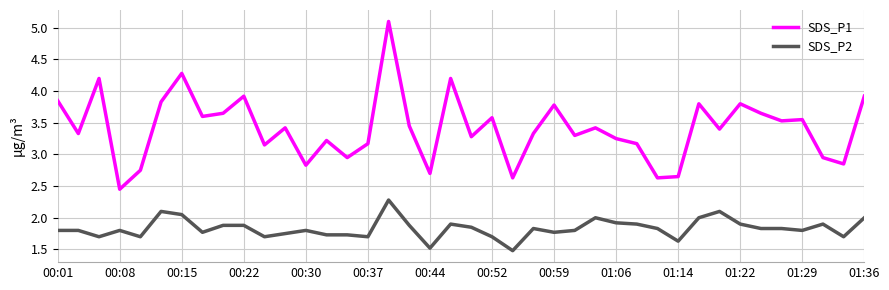

Rank the series by their average value, from highest to lowest.

SDS_P1, SDS_P2